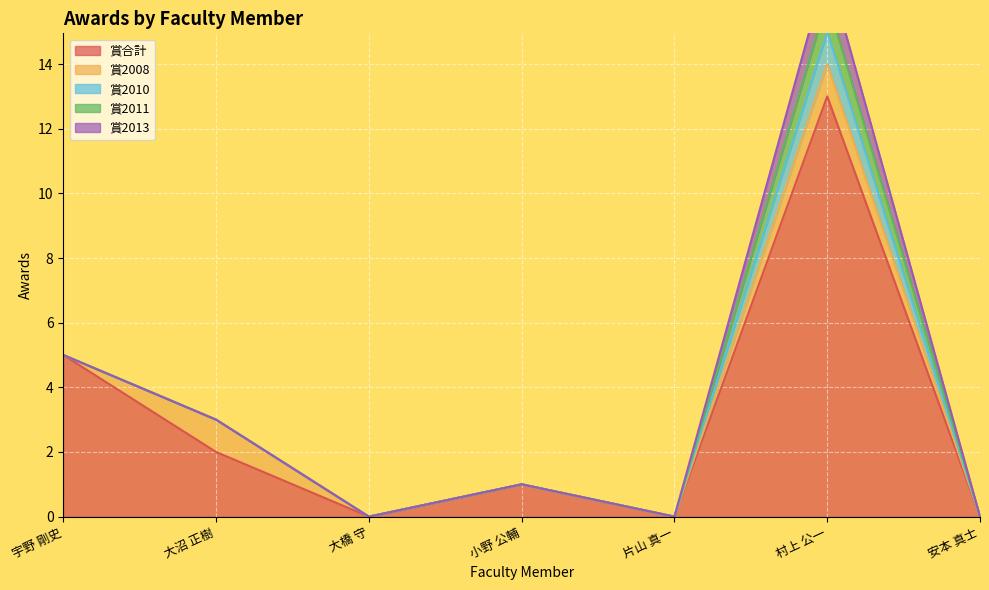

Between 小野 公輔 and 安本 真士, which series saw the biggest shift?

賞合計